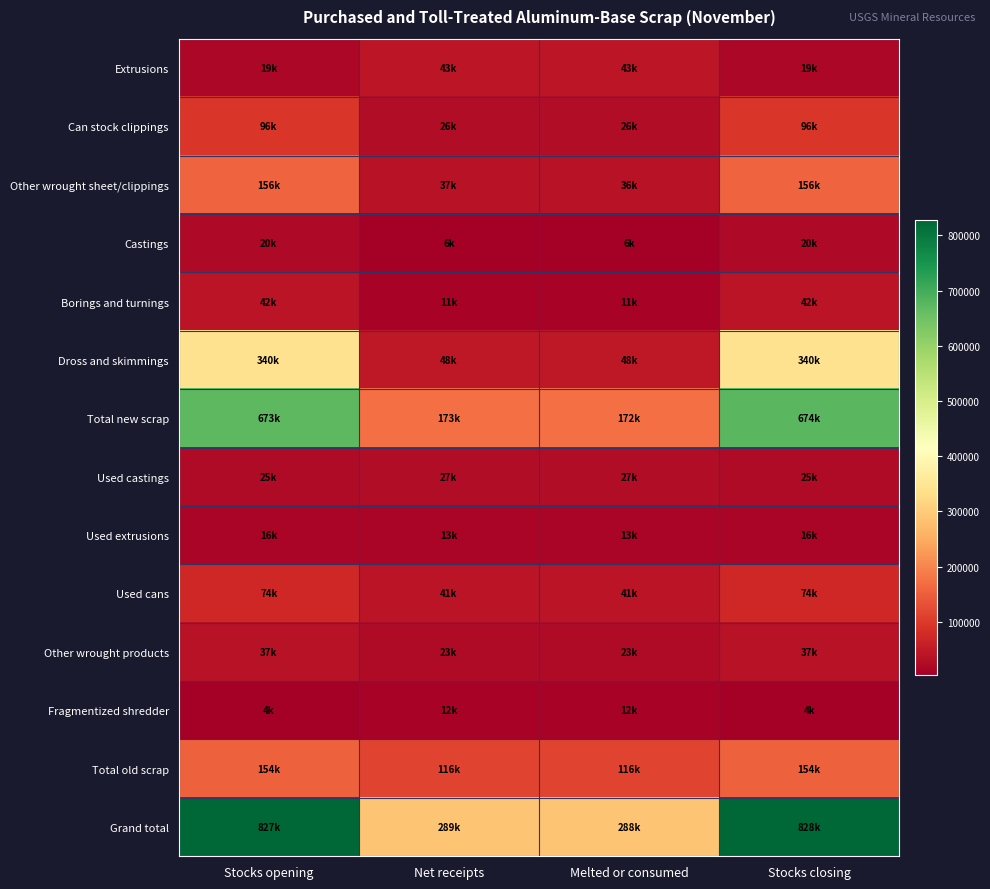

What is the difference between the highest and lowest values at Stocks opening?

823500